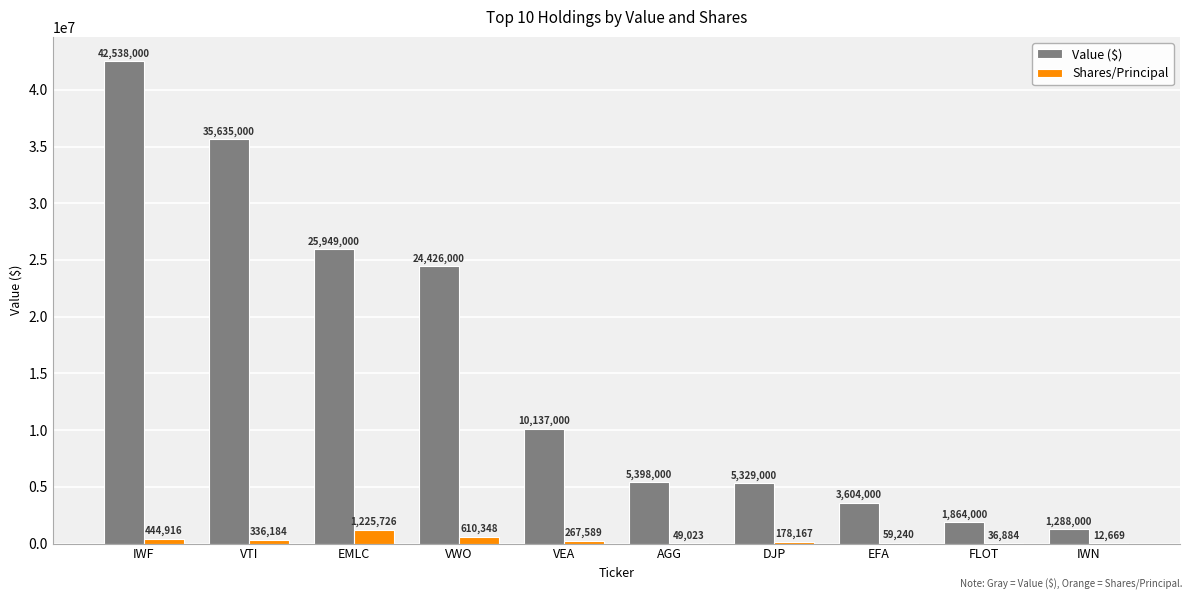

Which series has the largest range (max minus min)?

Value ($)